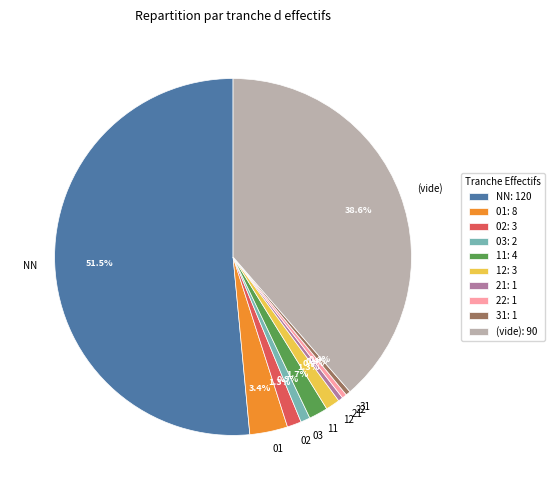

Is there a majority slice in this chart?

Yes